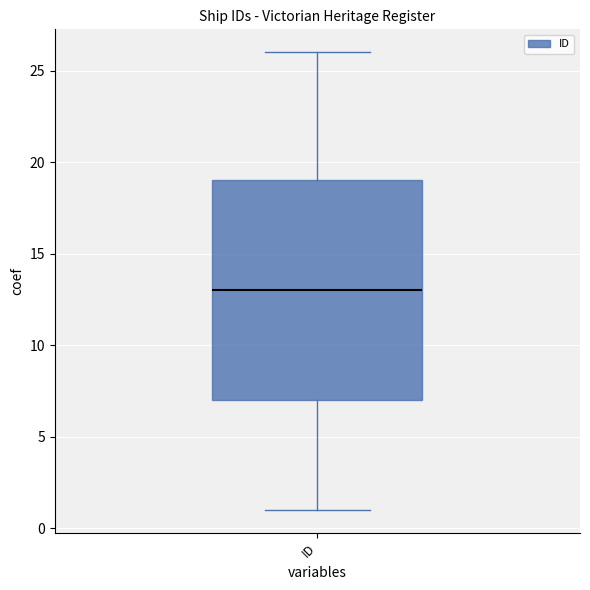

Transcribe this box plot: give where the median line is, the range the box spans, and where the two whiskers end, as read against the y-axis. The values are not printed on the chart, so give them approximately, as read against the axis.

median 13, box 7 to 19, whiskers 1 to 26